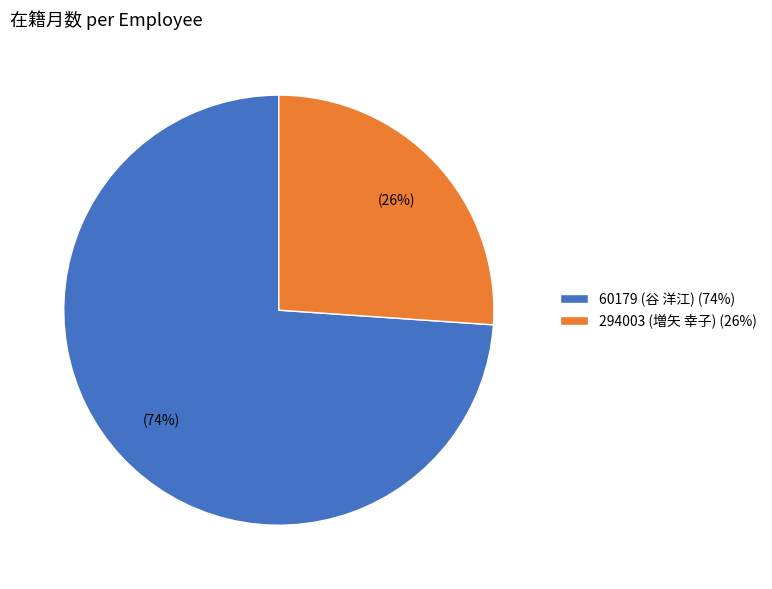

Is it true that 60179 (谷 洋江) is 74% of the pie?

True